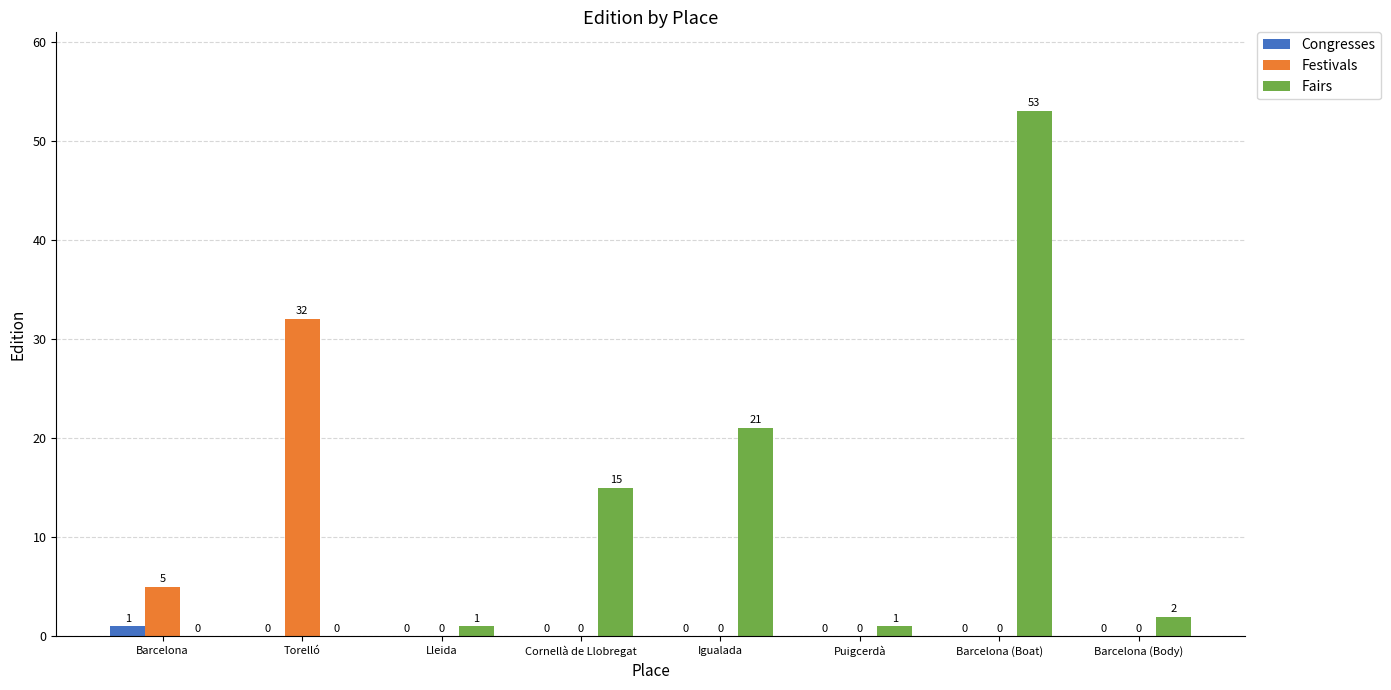

The value of Fairs at Lleida is 1. True or false?

True